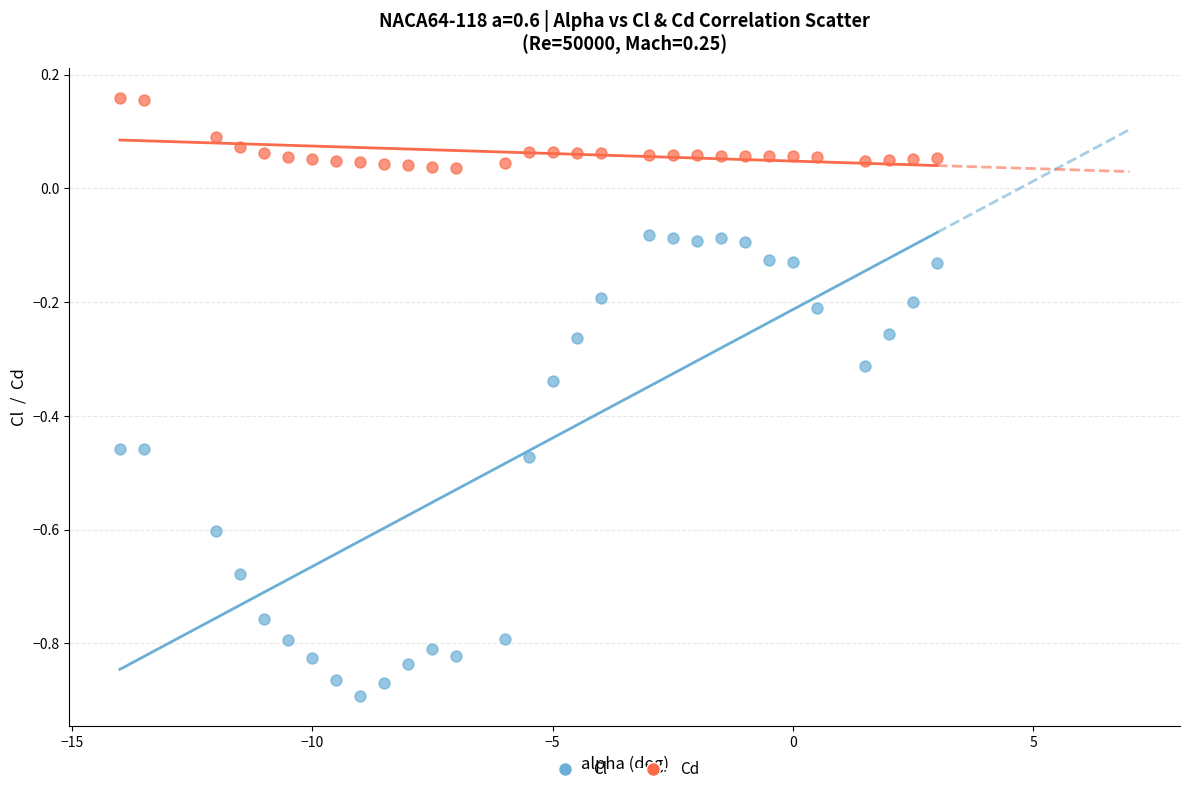

Across all data points, what is the range of X values (max minus min)?

17.0